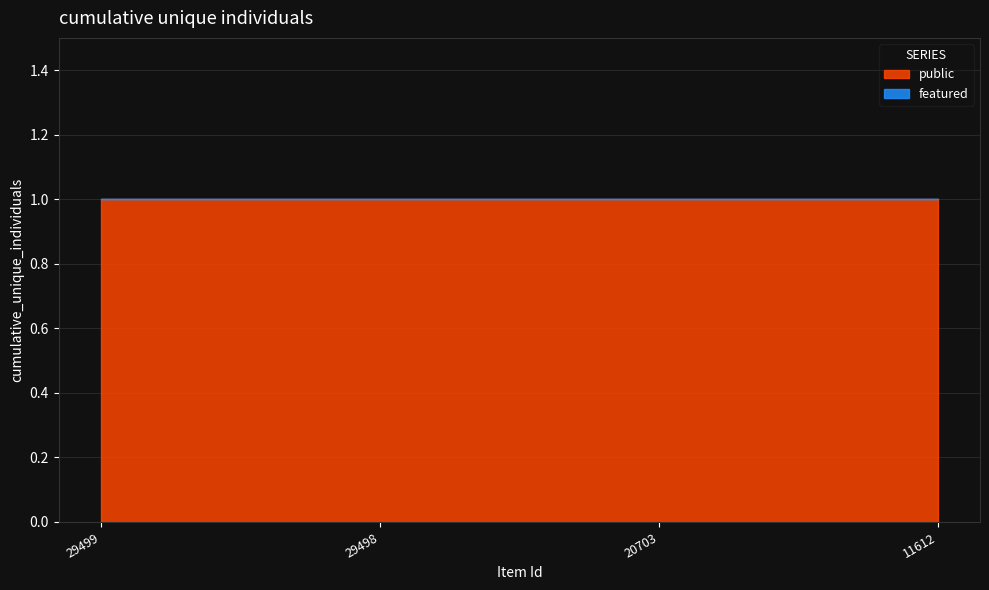

Rank the series by their maximum value, from lowest to highest.

featured, public